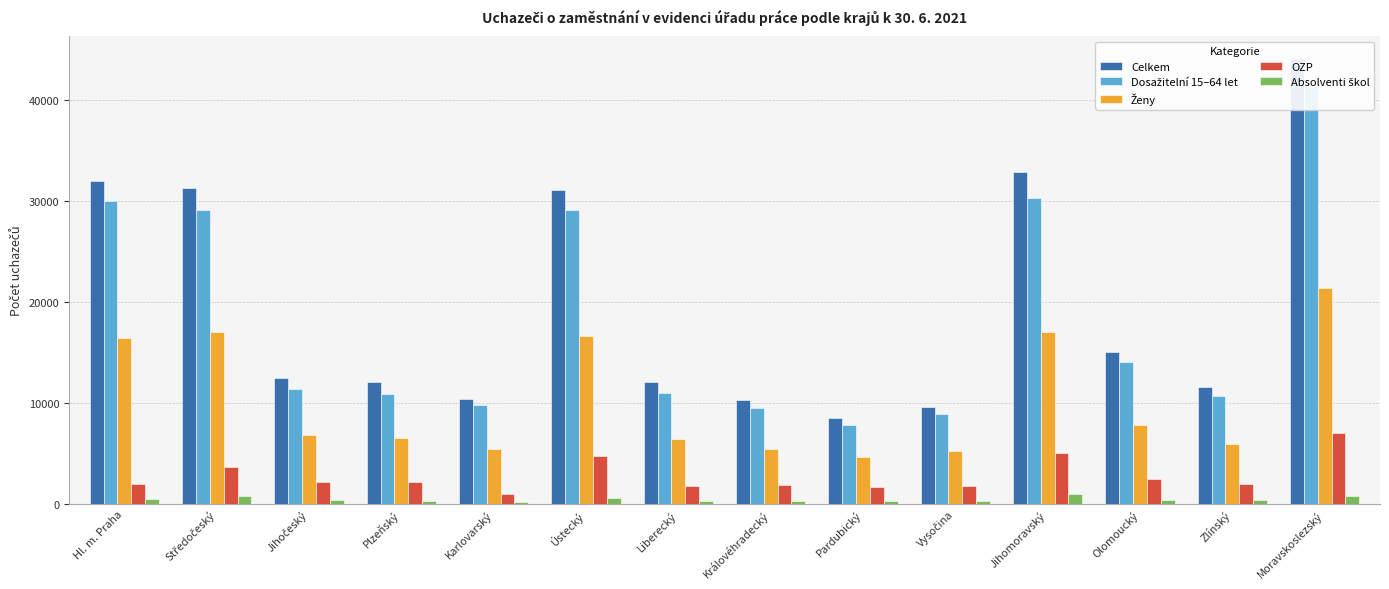

What are all the series names shown in the legend?

Celkem, Dosažitelní 15–64 let, Ženy, OZP, Absolventi škol